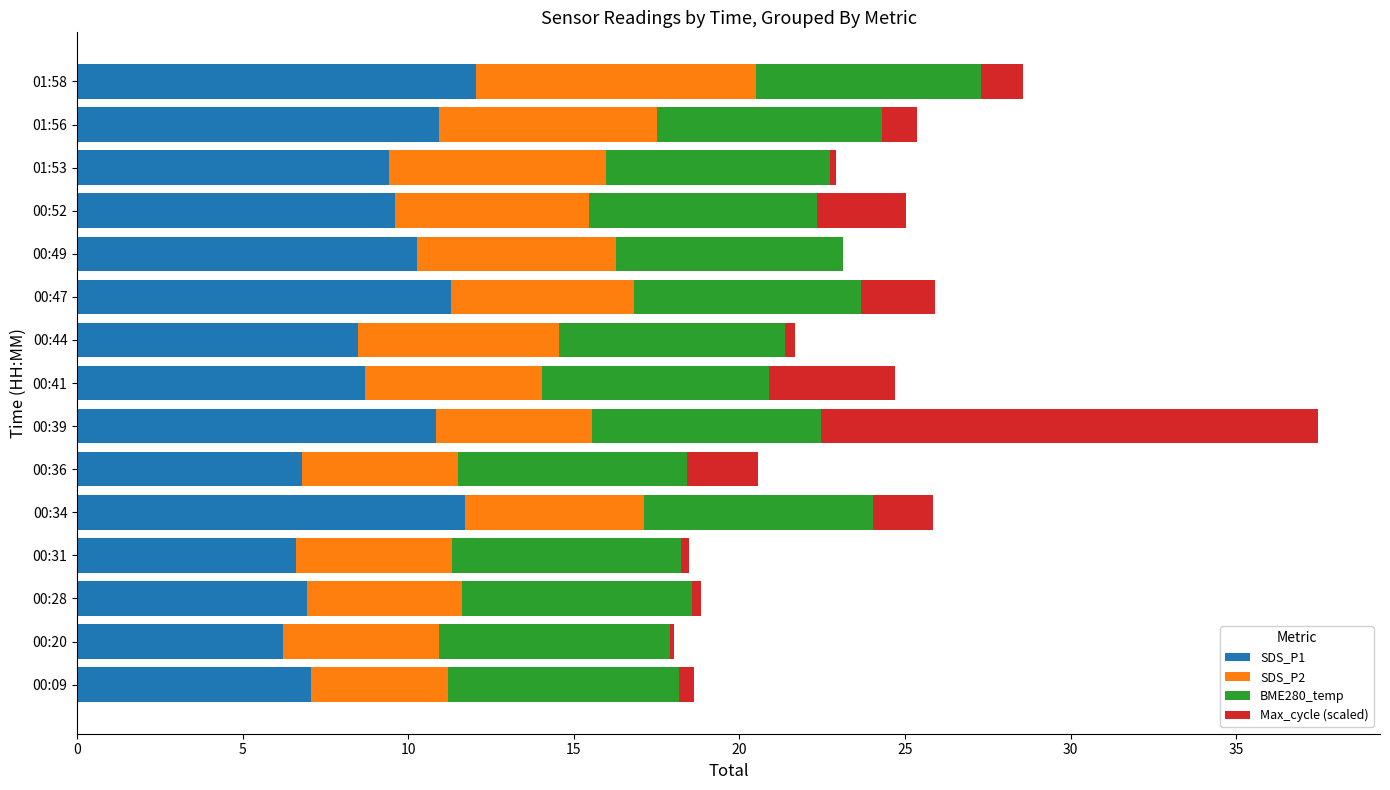

At which category is the sum across all series the highest?

00:39